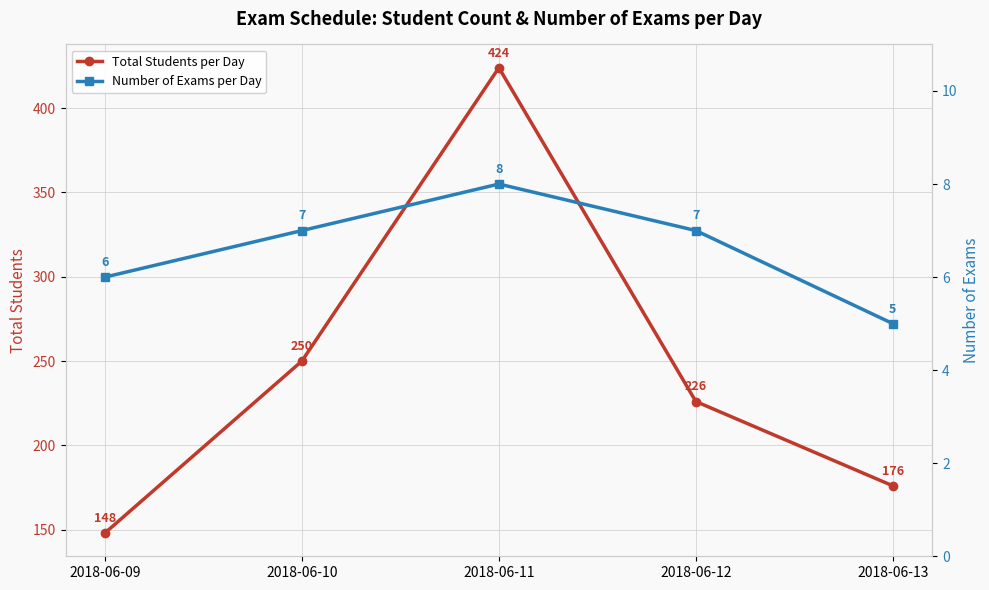

What is the lowest value of the Number of Exams per Day series?

5